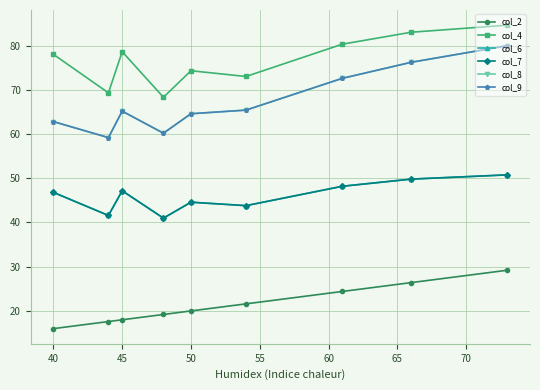

True or false: col_6 has a value of 72.7 at 75.

False